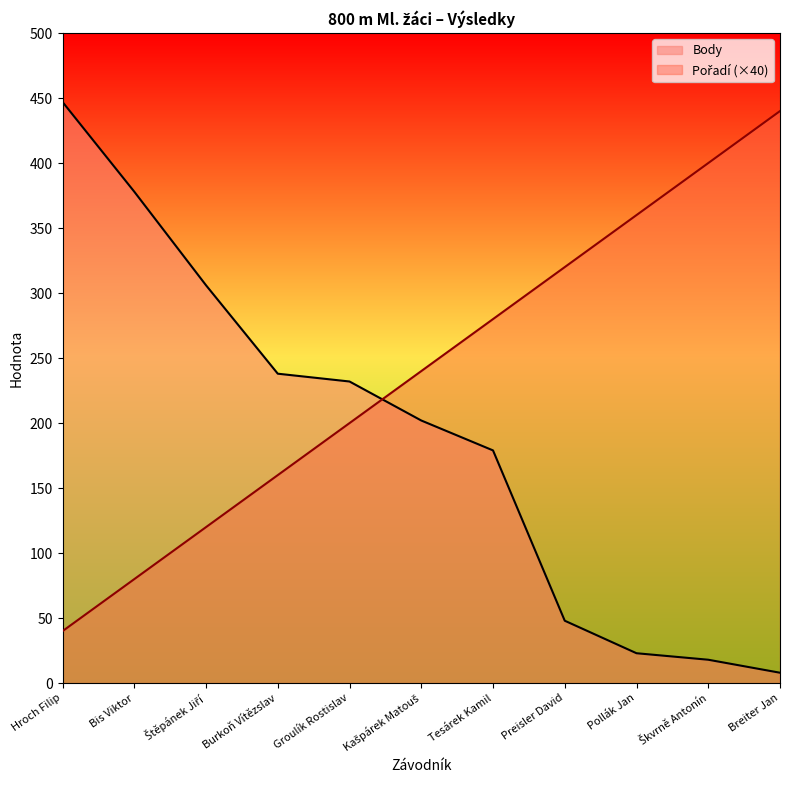

How many lines are shown in the chart?

2